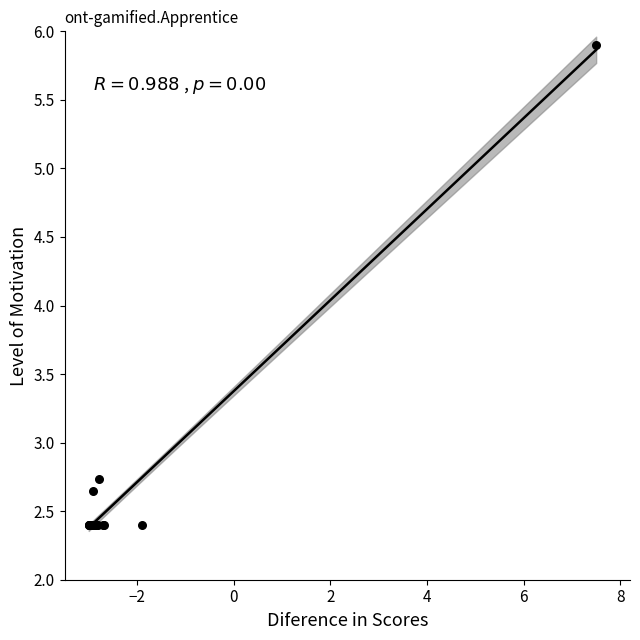

What Y value in the scatter plot is closest to 4?

2.7